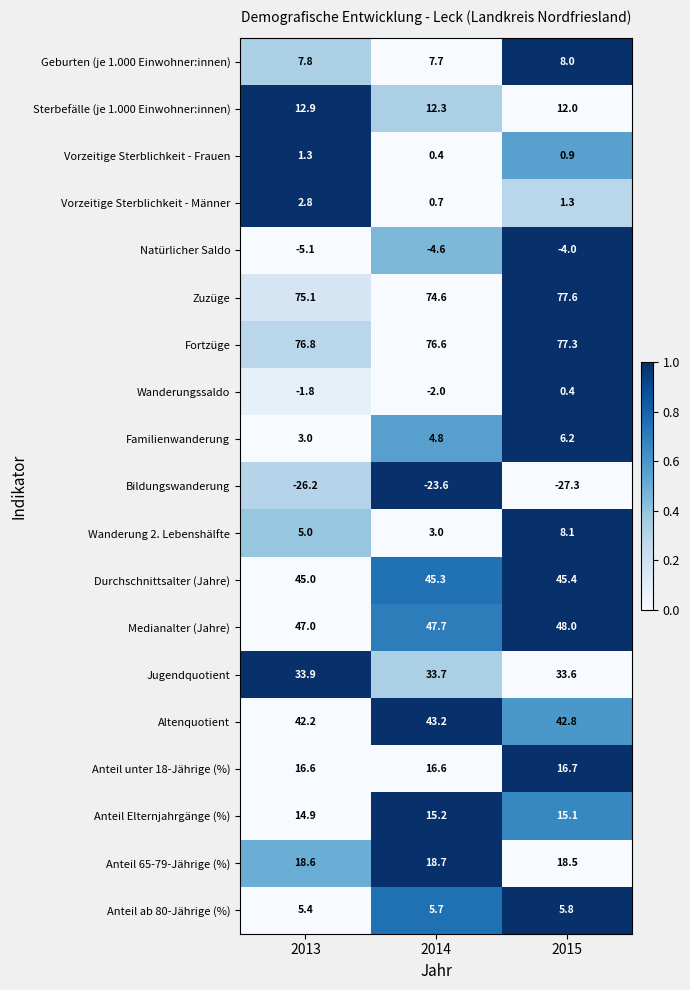

Which series has the widest spread of values?

Wanderung 2. Lebenshälfte